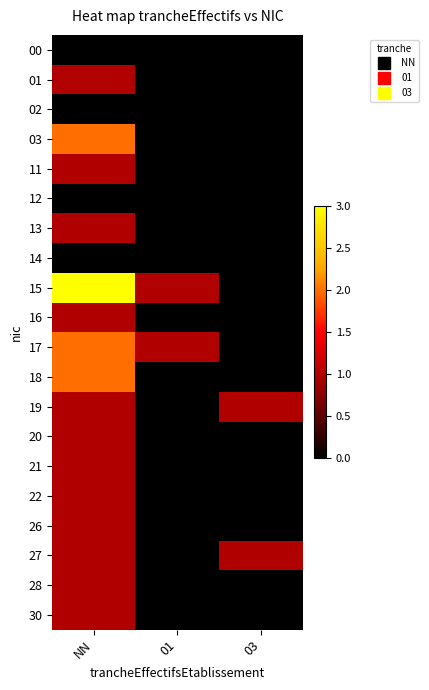

Reading left to right, extract all data points from this chart.

00: NN=0	01=0	03=0
01: NN=1	01=0	03=0
02: NN=0	01=0	03=0
03: NN=2	01=0	03=0
11: NN=1	01=0	03=0
12: NN=0	01=0	03=0
13: NN=1	01=0	03=0
14: NN=0	01=0	03=0
15: NN=3	01=1	03=0
16: NN=1	01=0	03=0
17: NN=2	01=1	03=0
18: NN=2	01=0	03=0
19: NN=1	01=0	03=1
20: NN=1	01=0	03=0
21: NN=1	01=0	03=0
22: NN=1	01=0	03=0
26: NN=1	01=0	03=0
27: NN=1	01=0	03=1
28: NN=1	01=0	03=0
30: NN=1	01=0	03=0